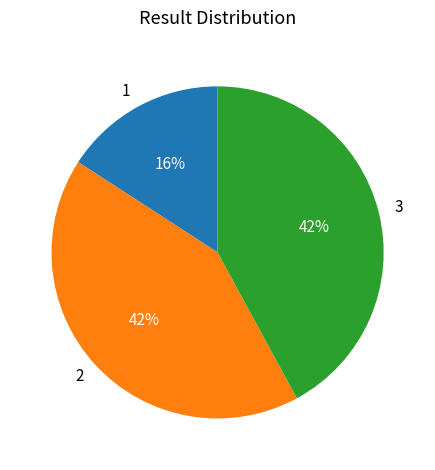

Is it true that 1 is 16% of the pie?

True